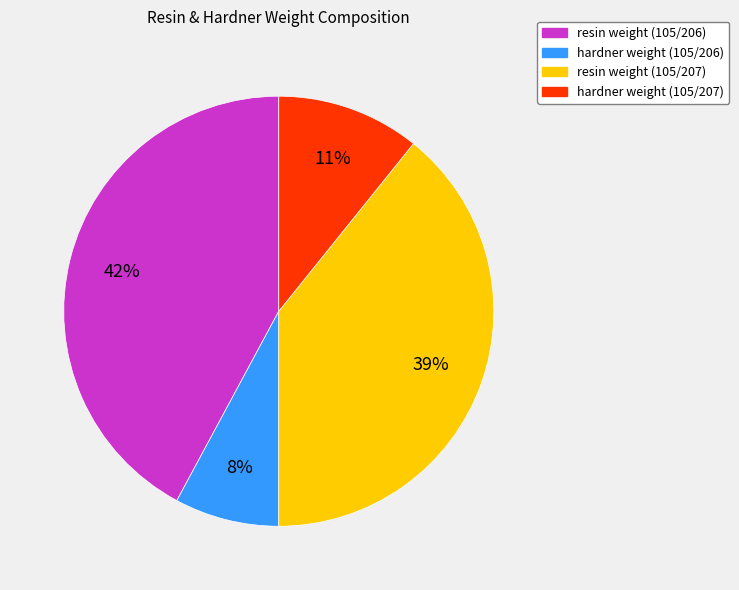

What is the ratio of the value at hardner weight (105/207) to the value at resin weight (105/206)?

0.3